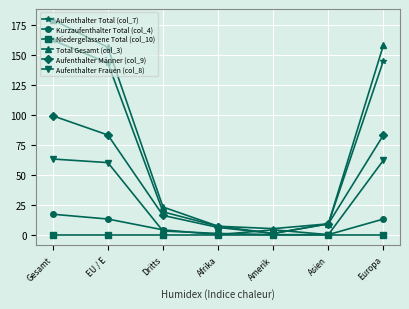

True or false: Total Gesamt (col_3) and Niedergelassene Total (col_10) cross at least once.

False